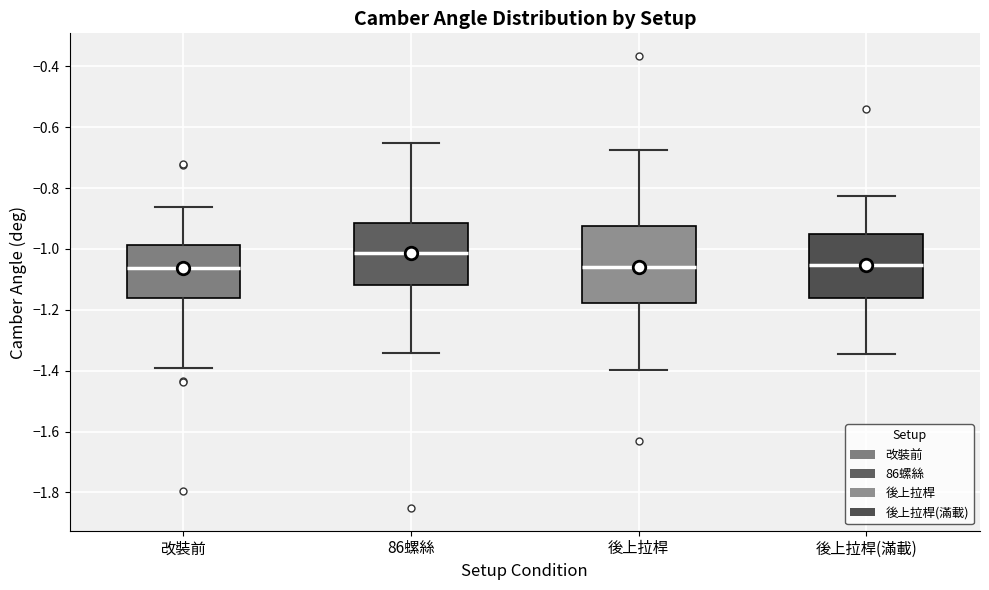

Reading left to right, transcribe this box plot: for each box, give where its median line is, the range the box spans, and where its two whiskers end, as read against the y-axis. The values are not printed on the chart, so give them approximately, as read against the axis.

改裝前: median -1.06, box -1.16 to -0.98, whiskers -1.40 to -0.86
86螺絲: median -1.02, box -1.12 to -0.92, whiskers -1.34 to -0.66
後上拉桿: median -1.06, box -1.18 to -0.92, whiskers -1.40 to -0.68
後上拉桿(滿載): median -1.06, box -1.16 to -0.96, whiskers -1.34 to -0.82